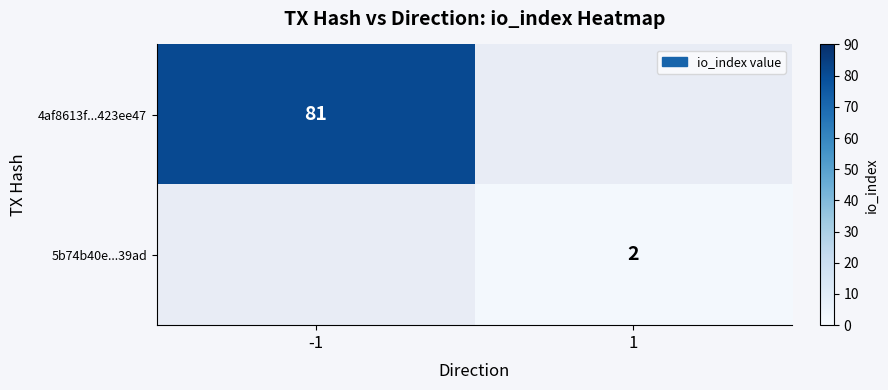

Is it true that 4af8613f...423ee47 equals 81 at -1?

True